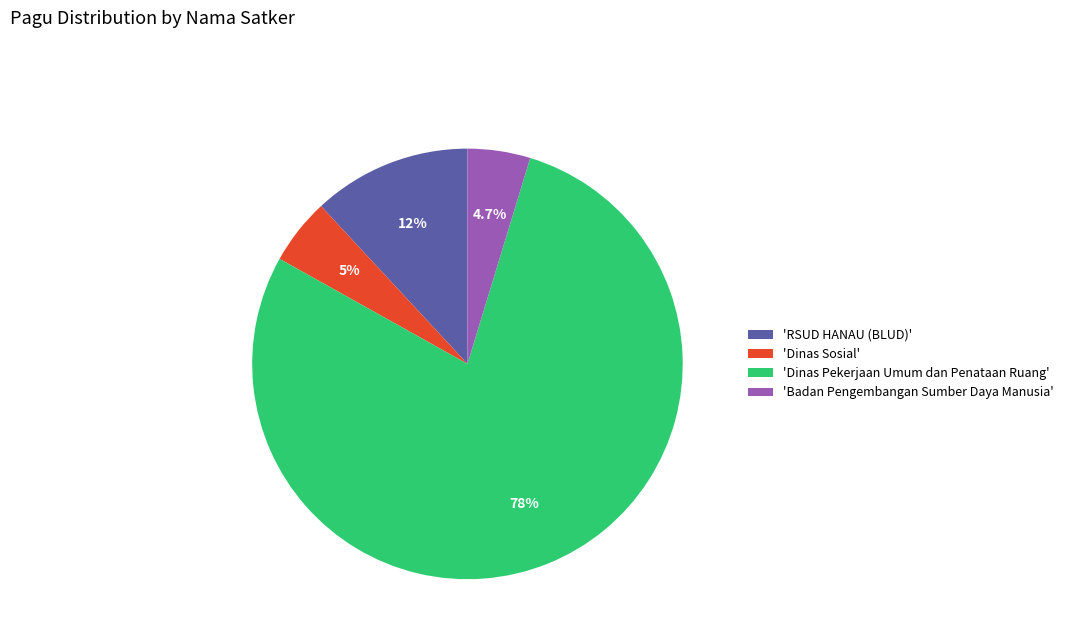

What is the largest slice in the pie chart?

'Dinas Pekerjaan Umum dan Penataan Ruang'